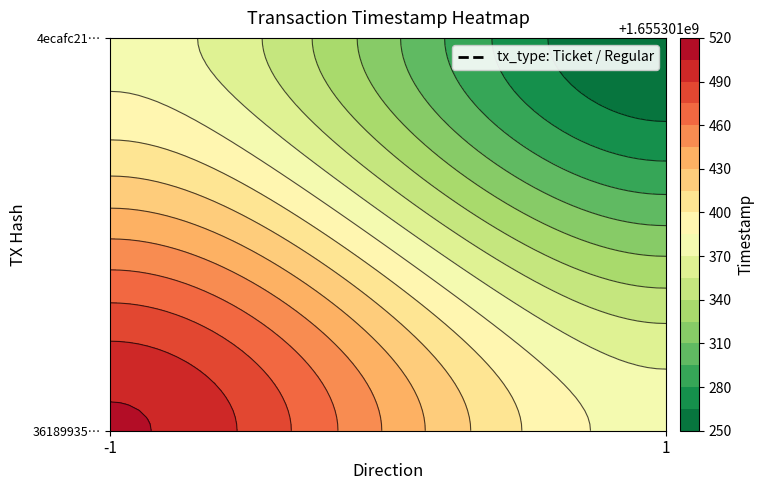

Reading right to left, list all the values displayed in this chart.

36189935d6c40a90cfdb425617fbfc97c87b484: 0	1655301507
4ecafc213fb480152b404bcbb39ffe8fc95a256: 1655301250	0